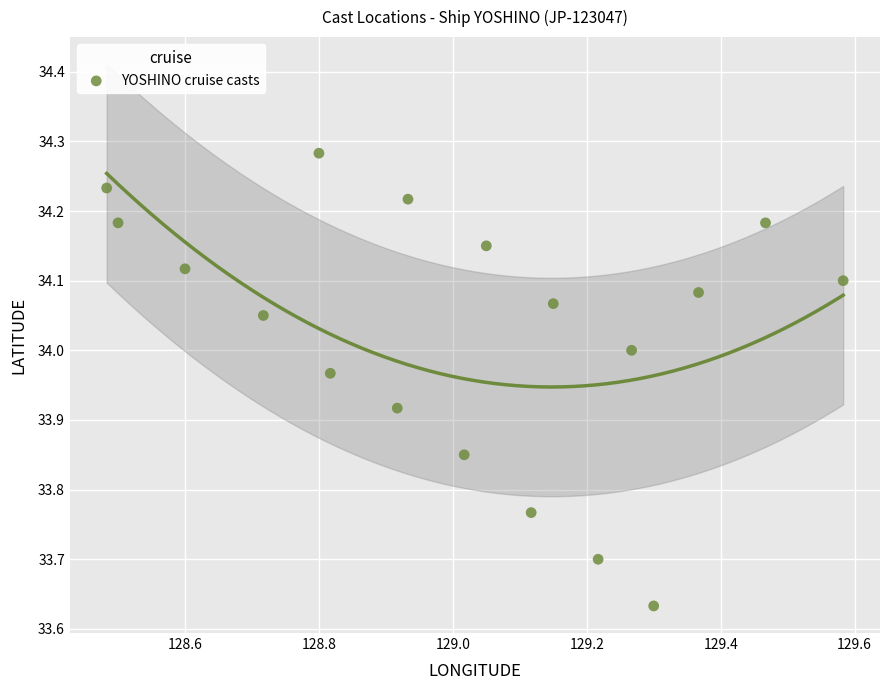

What is the range of X values (max minus min)?

1.1